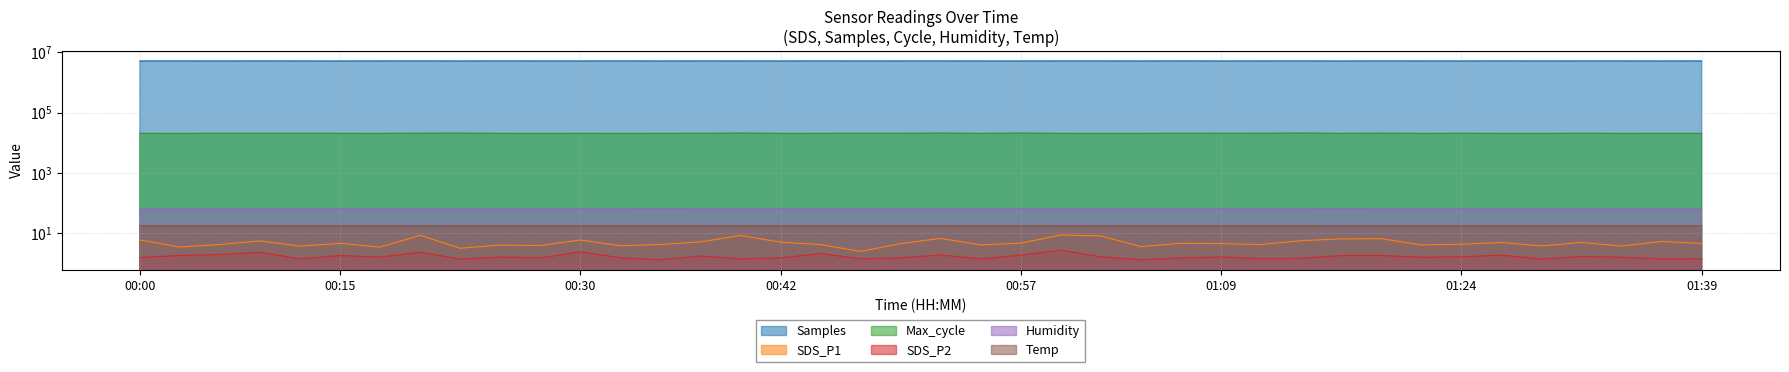

Reading left to right, extract all data points from this chart.

Samples: 00:00=5100498.0	00:02=5104041.0	00:05=5095299.0	00:07=5107346.0	00:10=5097843.0	00:15=5093234.0	00:18=5099765.0	00:20=5108268.0	00:23=5094842.0	00:25=5105827.0	00:27=5098390.0	00:30=5098653.0	00:32=5105930.0	00:35=5094886.0	00:37=5101911.0	00:40=5100144.0	00:42=5096903.0	00:45=5106100.0	00:47=5096061.0	00:50=5100623.0	00:52=5102550.0	00:55=5095437.0	00:57=5093634.0	01:00=5101765.0	01:02=5102444.0	01:05=5094532.0	01:07=5106686.0	01:09=5094385.0	01:12=5099201.0	01:14=5104016.0	01:17=5092291.0	01:19=5103864.0	01:22=5099360.0	01:24=5096807.0	01:27=5107328.0	01:29=5095153.0	01:32=5101858.0	01:34=5100997.0	01:36=5093529.0	01:39=5106234.0
SDS_P1: 00:00=5.9	00:02=3.5	00:05=4.2	00:07=5.5	00:10=3.7	00:15=4.6	00:18=3.4	00:20=8.4	00:23=3.1	00:25=4.0	00:27=3.9	00:30=5.9	00:32=3.8	00:35=4.2	00:37=5.1	00:40=8.3	00:42=5.0	00:45=4.2	00:47=2.5	00:50=4.5	00:52=6.7	00:55=4.0	00:57=4.7	01:00=8.6	01:02=8.1	01:05=3.5	01:07=4.6	01:09=4.5	01:12=4.2	01:14=5.6	01:17=6.4	01:19=6.5	01:22=4.0	01:24=4.3	01:27=4.9	01:29=3.8	01:32=4.9	01:34=3.7	01:36=5.3	01:39=4.5
Max_cycle: 00:00=20237.0	00:02=20185.0	00:05=20300.0	00:07=20296.0	00:10=20292.0	00:15=20228.0	00:18=20185.0	00:20=20446.0	00:23=20577.0	00:25=20214.0	00:27=20185.0	00:30=20221.0	00:32=20191.0	00:35=20222.0	00:37=20257.0	00:40=20718.0	00:42=20190.0	00:45=20216.0	00:47=20281.0	00:50=20292.0	00:52=20654.0	00:55=20209.0	00:57=20622.0	01:00=20214.0	01:02=20189.0	01:05=20210.0	01:07=20269.0	01:09=20363.0	01:12=20329.0	01:14=20717.0	01:17=20213.0	01:19=20493.0	01:22=20186.0	01:24=20267.0	01:27=20197.0	01:29=20185.0	01:32=20277.0	01:34=20207.0	01:36=20216.0	01:39=20216.0
SDS_P2: 00:00=1.6	00:02=1.8	00:05=1.9	00:07=2.3	00:10=1.4	00:15=1.8	00:18=1.6	00:20=2.3	00:23=1.4	00:25=1.6	00:27=1.5	00:30=2.4	00:32=1.5	00:35=1.3	00:37=1.7	00:40=1.4	00:42=1.5	00:45=2.1	00:47=1.4	00:50=1.5	00:52=1.9	00:55=1.4	00:57=1.9	01:00=2.7	01:02=1.6	01:05=1.3	01:07=1.5	01:09=1.6	01:12=1.4	01:14=1.4	01:17=1.8	01:19=1.8	01:22=1.6	01:24=1.6	01:27=1.9	01:29=1.4	01:32=1.7	01:34=1.6	01:36=1.4	01:39=1.4
Humidity: 00:00=63.3	00:02=63.4	00:05=63.3	00:07=63.4	00:10=63.3	00:15=63.4	00:18=63.2	00:20=63.3	00:23=63.3	00:25=63.4	00:27=63.3	00:30=63.4	00:32=63.3	00:35=64.1	00:37=63.3	00:40=63.3	00:42=63.4	00:45=63.3	00:47=63.4	00:50=63.4	00:52=63.3	00:55=63.4	00:57=63.4	01:00=63.2	01:02=63.4	01:05=63.2	01:07=63.2	01:09=63.2	01:12=63.2	01:14=63.2	01:17=64.1	01:19=63.2	01:22=63.2	01:24=63.2	01:27=63.2	01:29=63.2	01:32=63.2	01:34=63.2	01:36=63.2	01:39=63.2
Temp: 00:00=17.5	00:02=17.5	00:05=17.5	00:07=17.5	00:10=17.5	00:15=17.5	00:18=17.4	00:20=17.5	00:23=17.5	00:25=17.5	00:27=17.5	00:30=17.5	00:32=17.5	00:35=17.5	00:37=17.5	00:40=17.5	00:42=17.5	00:45=17.5	00:47=17.5	00:50=17.5	00:52=17.5	00:55=17.5	00:57=17.5	01:00=17.4	01:02=17.5	01:05=17.4	01:07=17.4	01:09=17.4	01:12=17.4	01:14=17.4	01:17=17.5	01:19=17.4	01:22=17.4	01:24=17.4	01:27=17.4	01:29=17.4	01:32=17.4	01:34=17.4	01:36=17.4	01:39=17.4